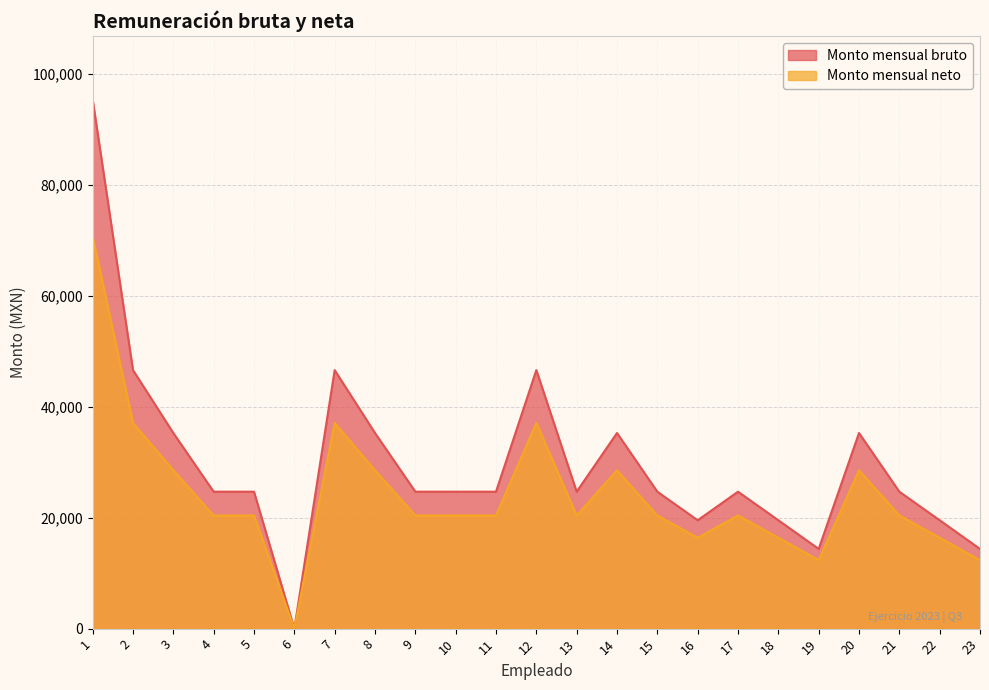

Which category has the lowest value across all series?

6